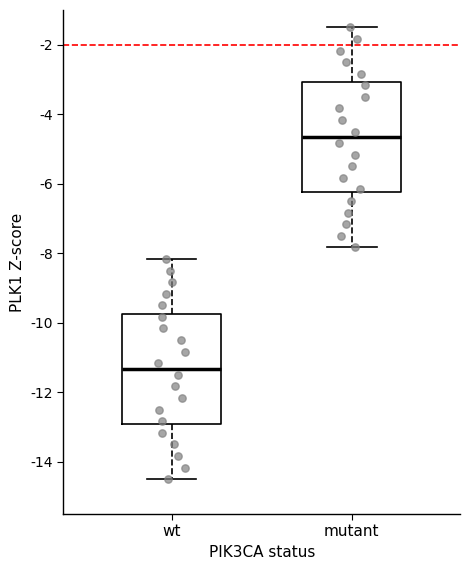

Where does the lower whisker of the box for wt end on the y-axis? The values are not printed on the chart, so give them approximately, as read against the axis.

-14.4